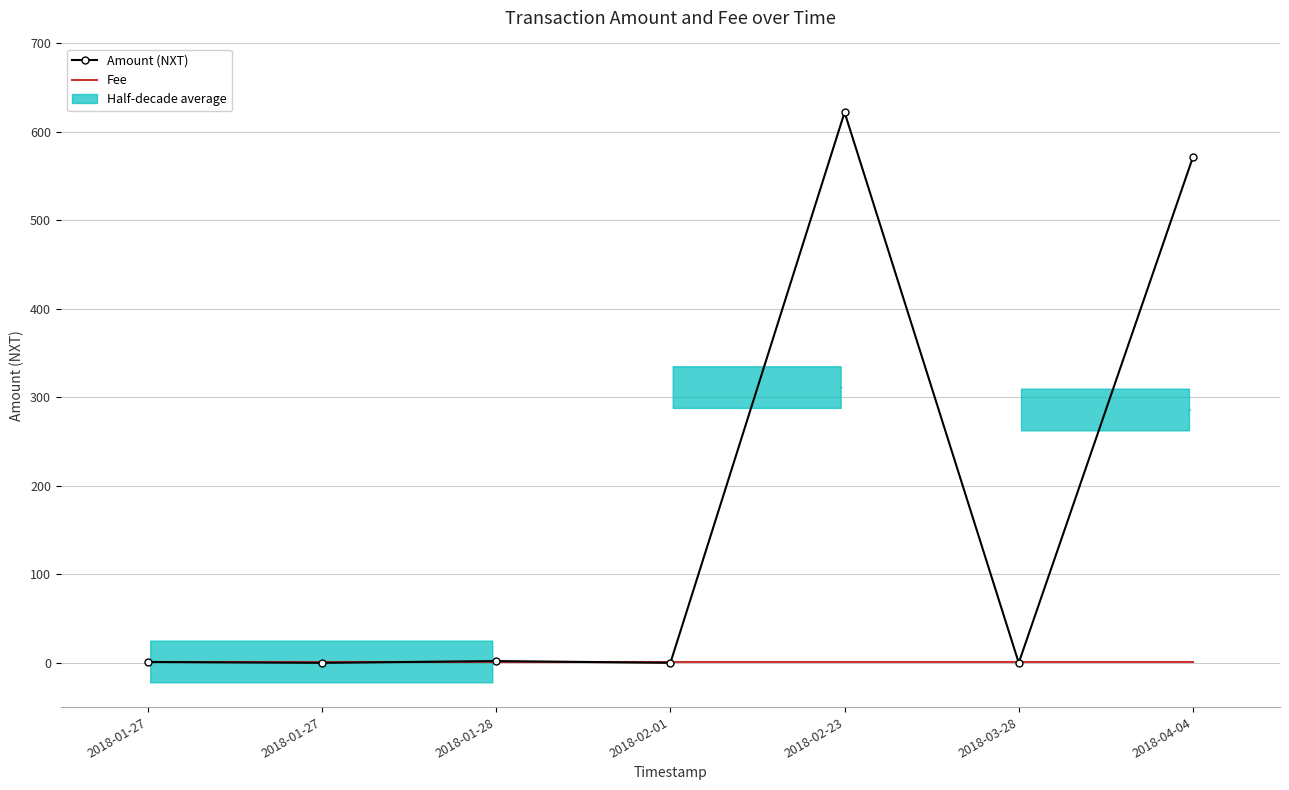

What is the difference between the highest and lowest values at 2018-02-01?

1.0